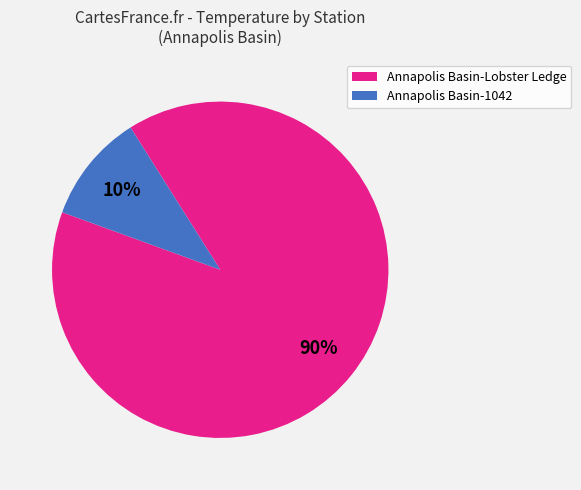

How many segments does this pie chart have?

2